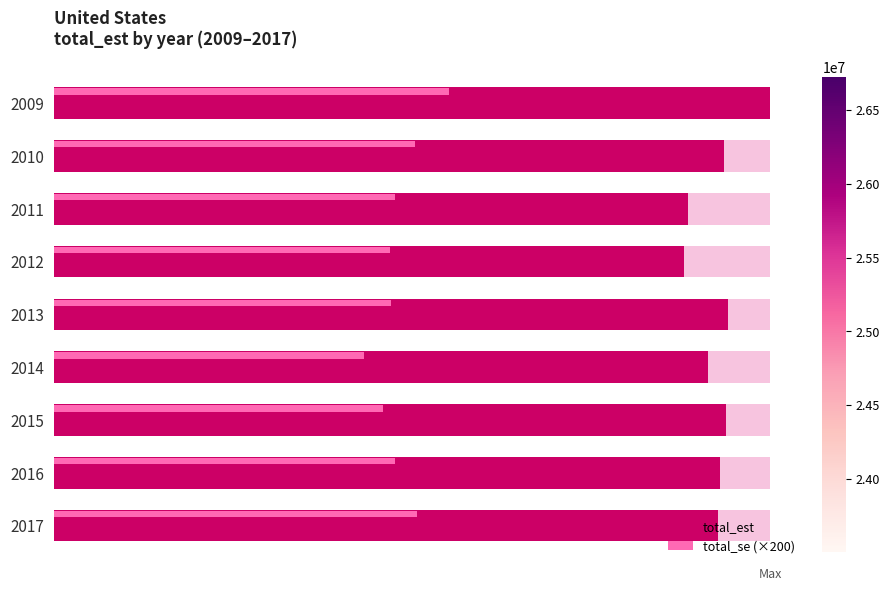

What are all the series names shown in the legend?

total_est, total_se (×200)